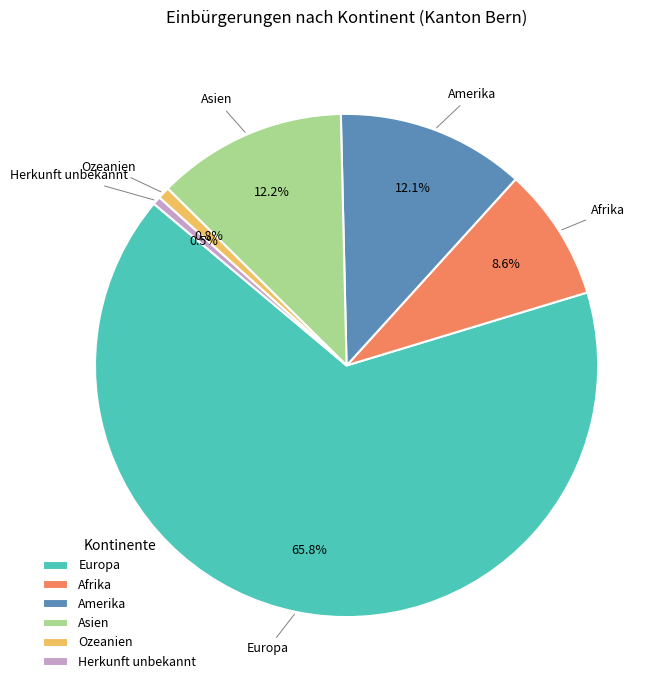

True or false: Afrika accounts for 21% of the total.

False